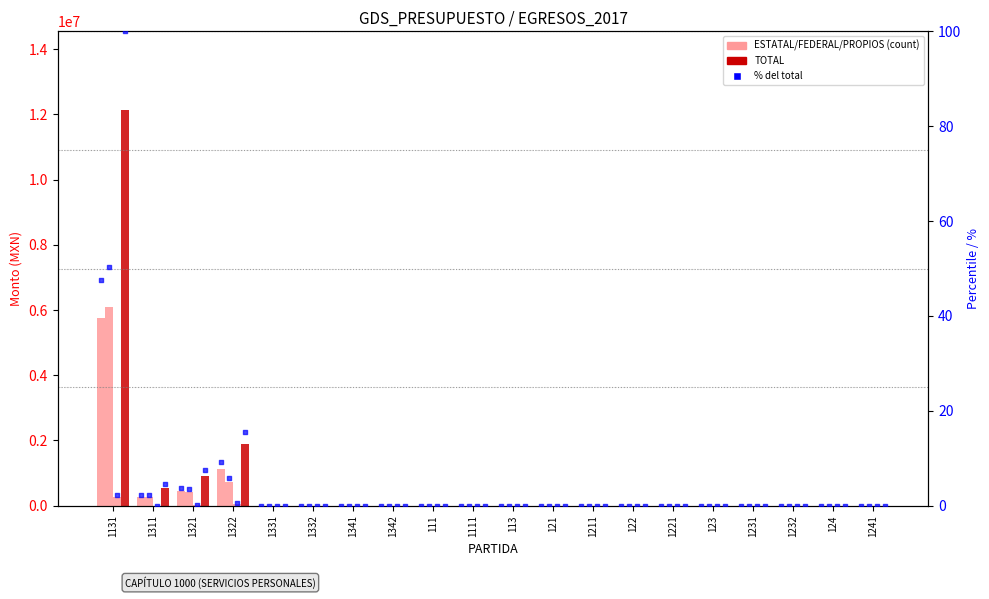

At how many categories does at least one series exceed 9171605?

1